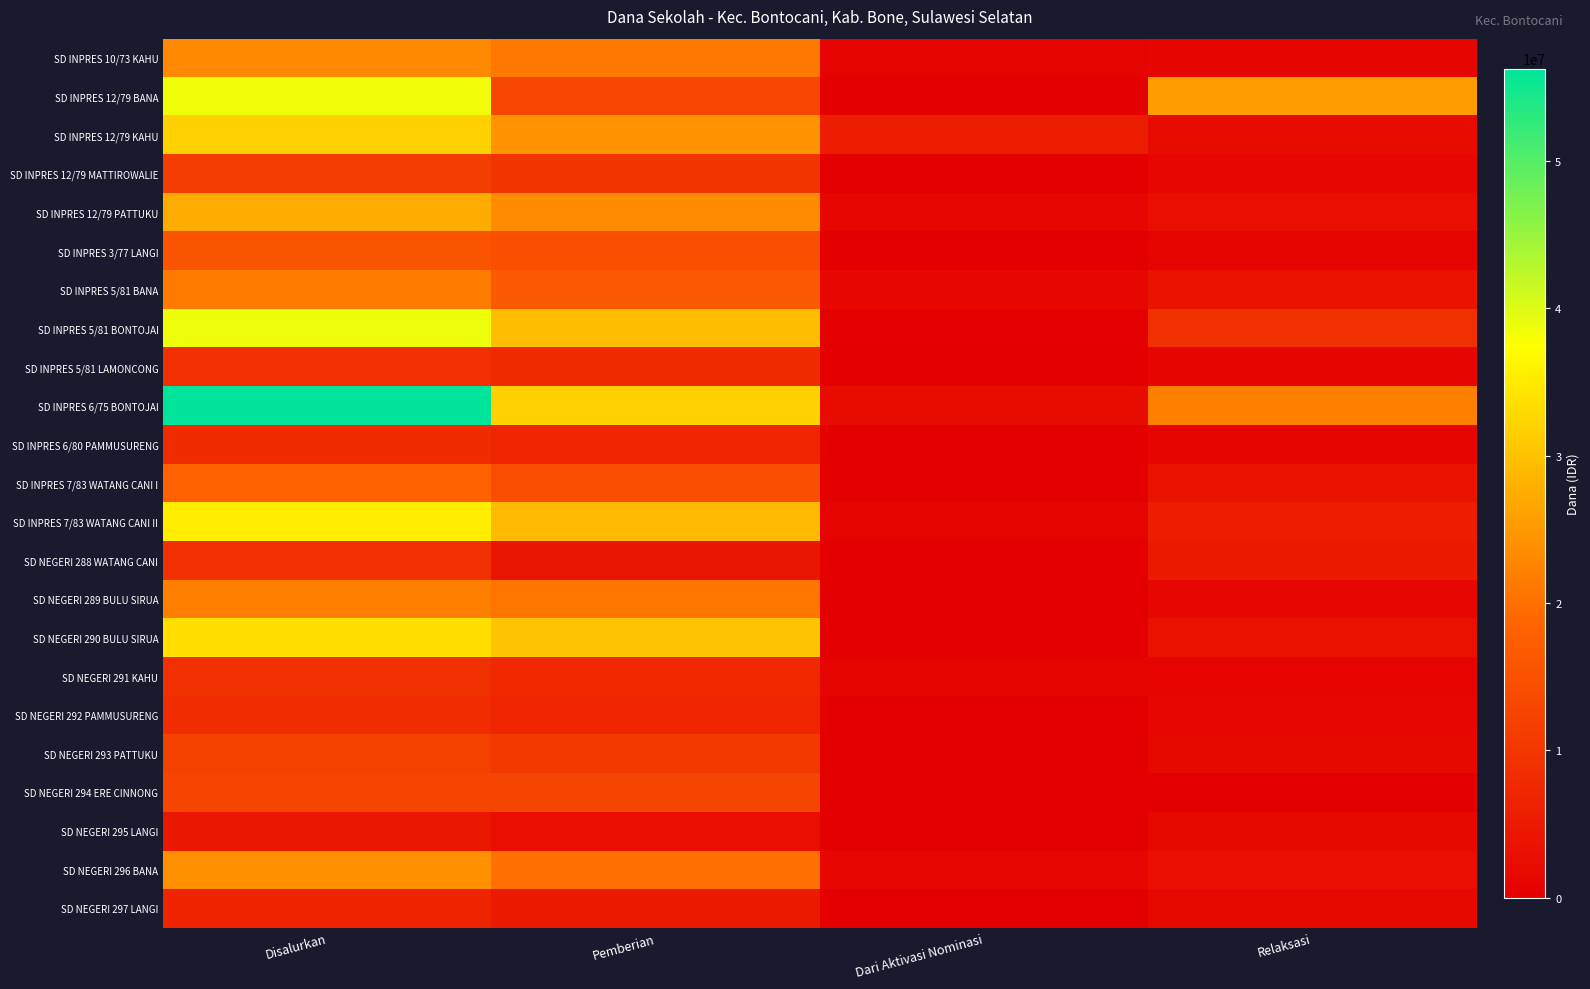

At Disalurkan, list the series in order from smallest to largest.

SD NEGERI 295 LANGI, SD NEGERI 297 LANGI, SD INPRES 6/80 PAMMUSURENG, SD NEGERI 292 PAMMUSURENG, SD INPRES 5/81 LAMONCONG, SD NEGERI 288 WATANG CANI, SD NEGERI 291 KAHU, SD INPRES 12/79 MATTIROWALIE, SD NEGERI 293 PATTUKU, SD NEGERI 294 ERE CINNONG, SD INPRES 3/77 LANGI, SD INPRES 7/83 WATANG CANI I, SD INPRES 5/81 BANA, SD NEGERI 289 BULU SIRUA, SD INPRES 10/73 KAHU, SD NEGERI 296 BANA, SD INPRES 12/79 PATTUKU, SD INPRES 12/79 KAHU, SD NEGERI 290 BULU SIRUA, SD INPRES 7/83 WATANG CANI II, SD INPRES 12/79 BANA, SD INPRES 5/81 BONTOJAI, SD INPRES 6/75 BONTOJAI